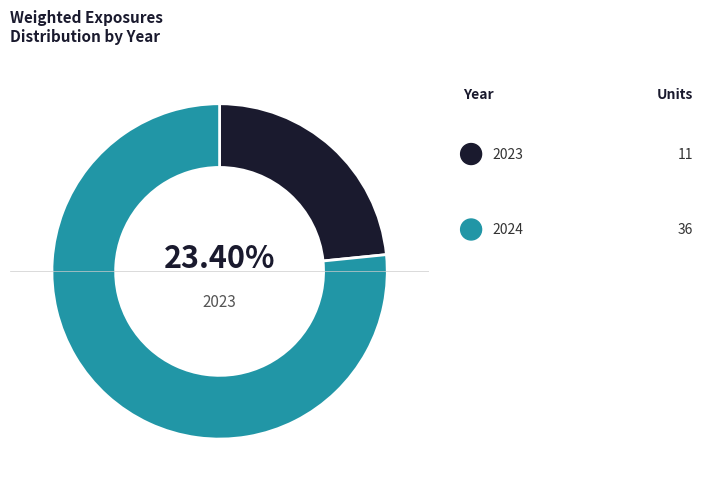

Is it true that 2023 is 23% of the pie?

True